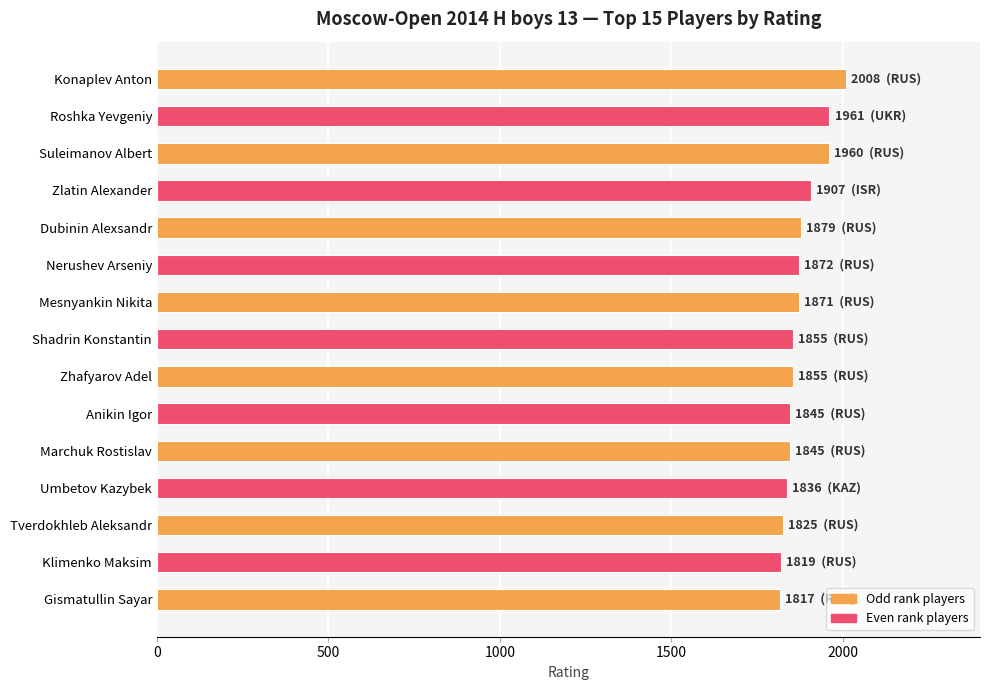

Where is the data nearest to the value 1912?

Zlatin Alexander